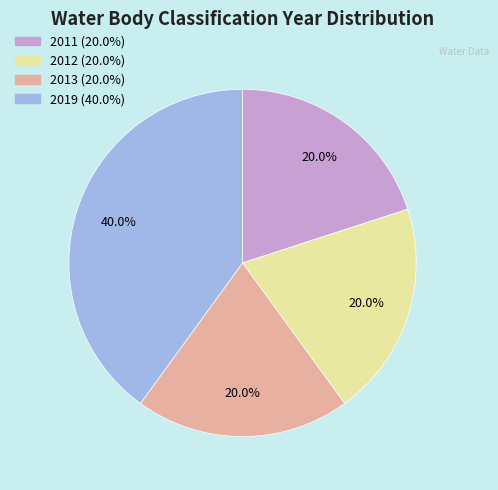

How many slices are in this pie chart?

4